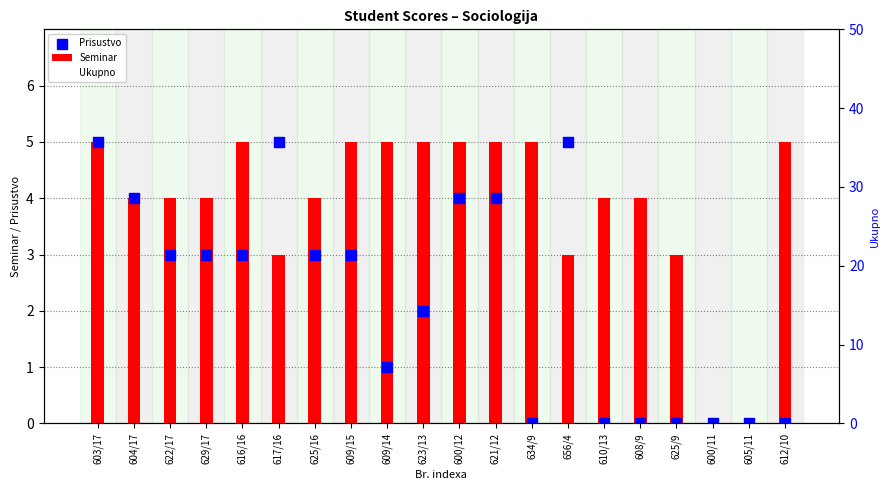

At how many categories does at least one series exceed 22?

12